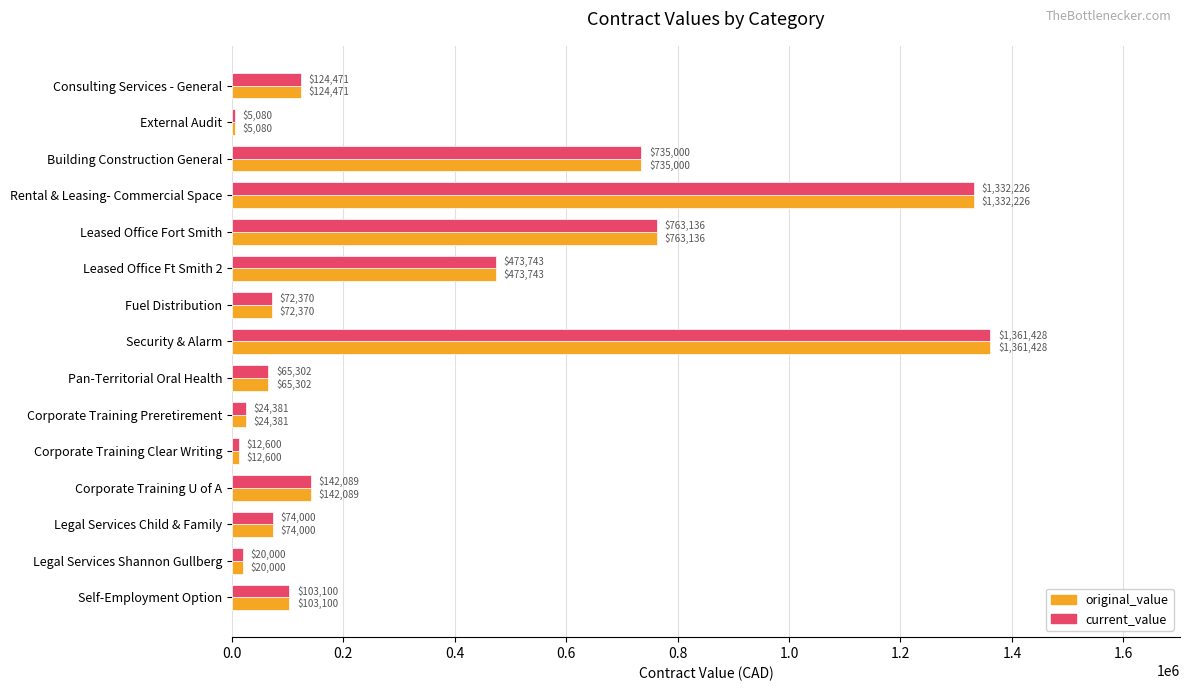

At which category is the sum across all series the highest?

Security & Alarm